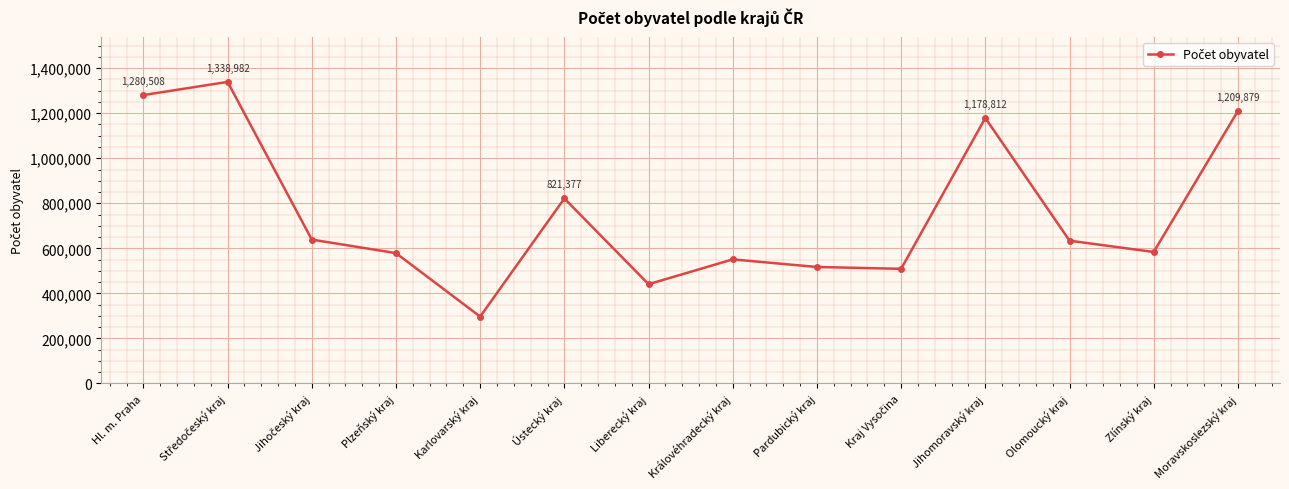

Which has a higher value, Liberecký kraj or Olomoucký kraj?

Olomoucký kraj